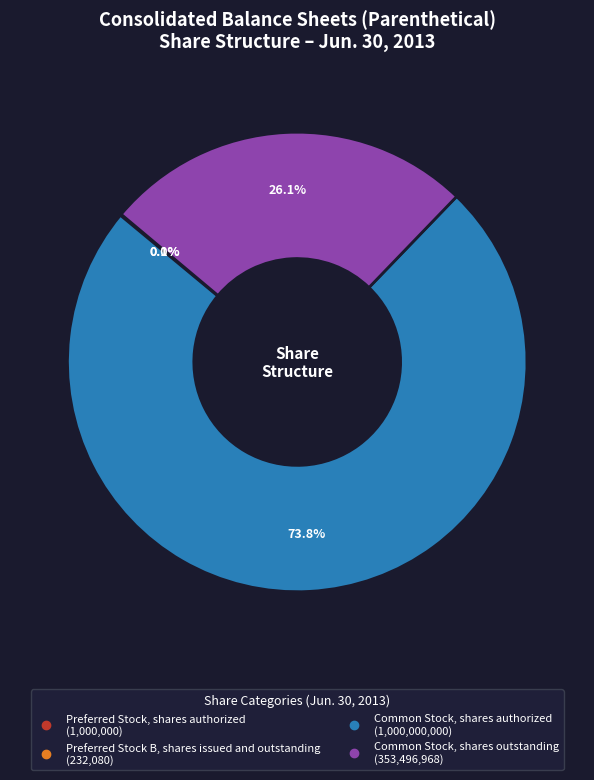

To the nearest percent, what is the combined percentage of Common Stock, shares outstanding and Common Stock, shares authorized?

100%